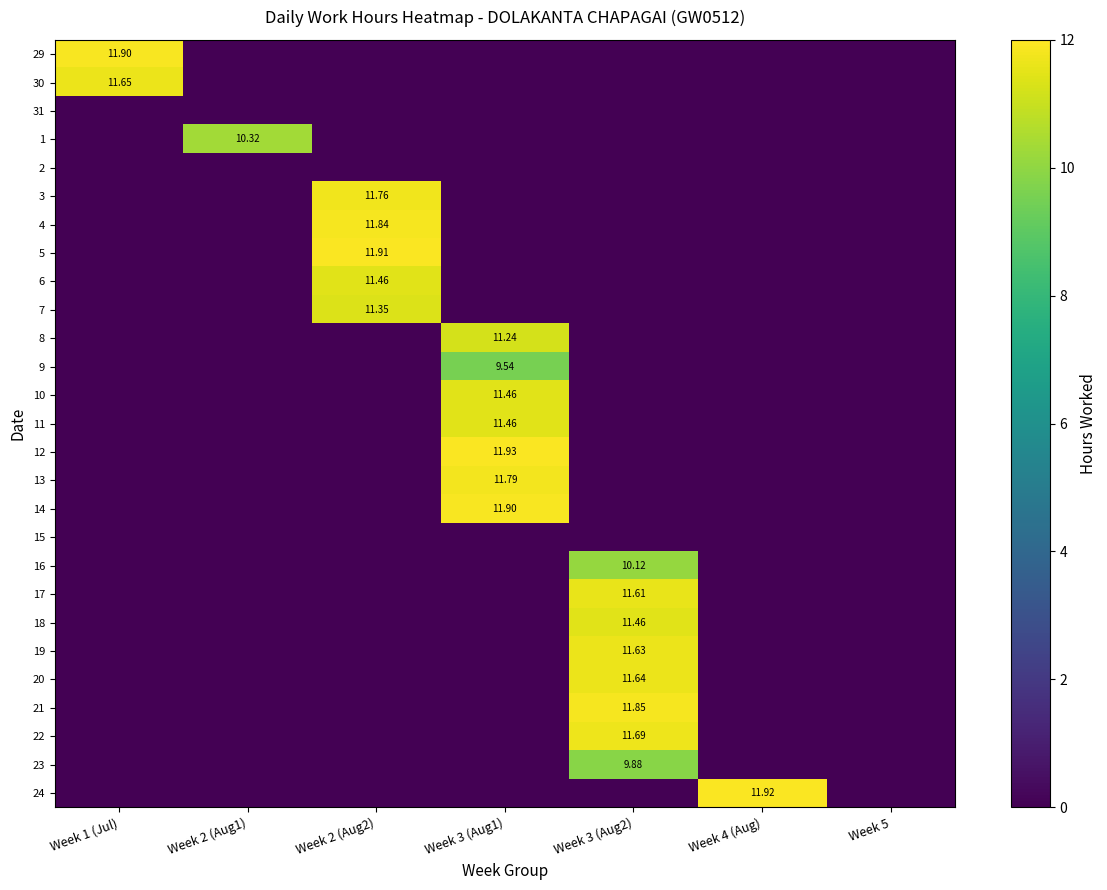

At Week 4 (Aug), list the series in order from largest to smallest.

24, 29, 30, 31, 1, 2, 3, 4, 5, 6, 7, 8, 9, 10, 11, 12, 13, 14, 15, 16, 17, 18, 19, 20, 21, 22, 23